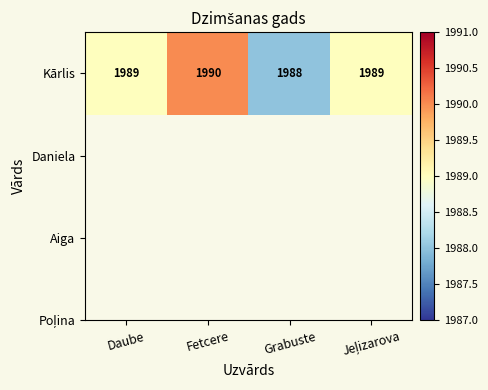

Approximately how many times larger is the value at Fetcere compared to Grabuste?

1.0